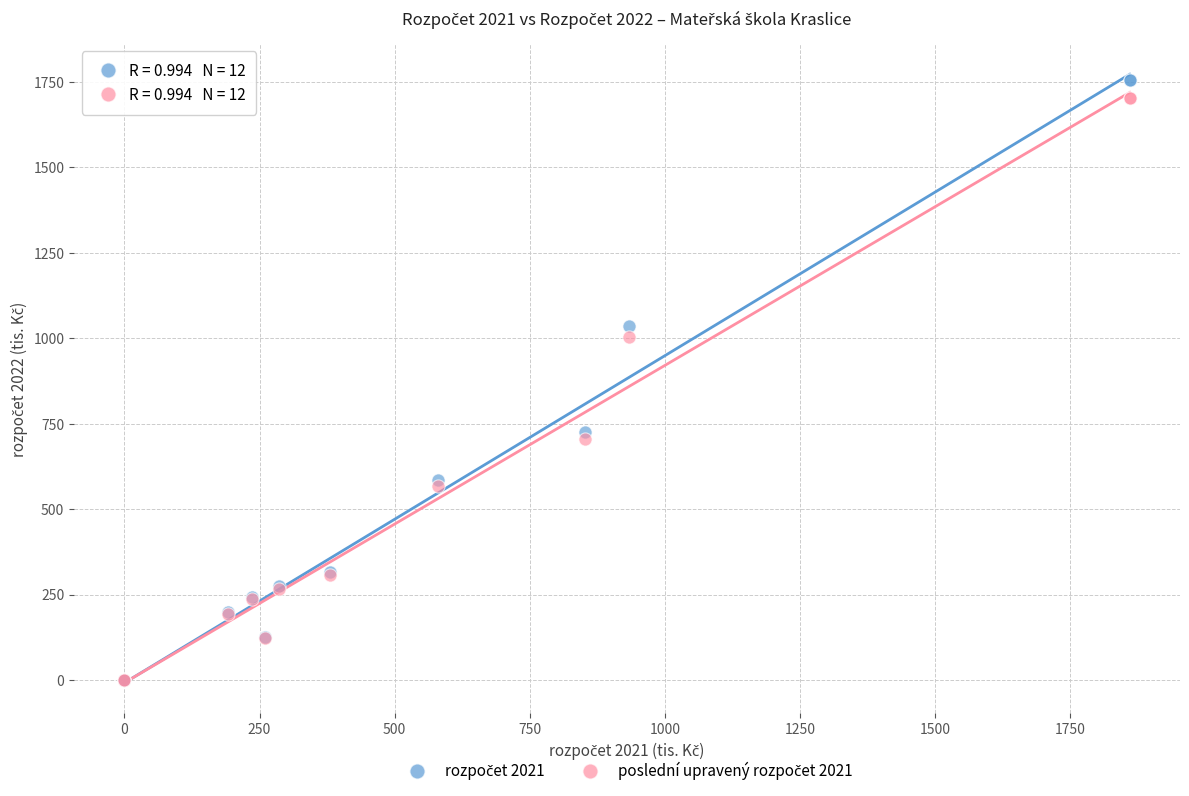

Across all series, what Y value is closest to 877?

1004.5